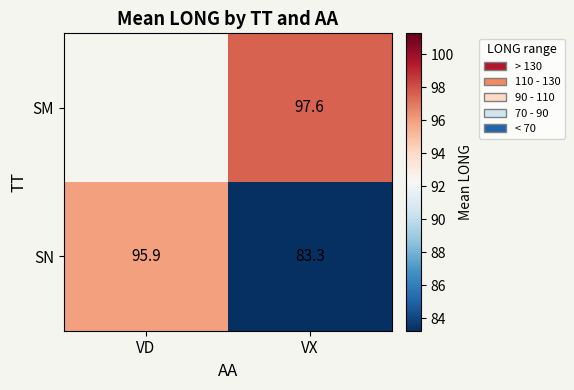

Where is SN nearest to the value 89?

VX